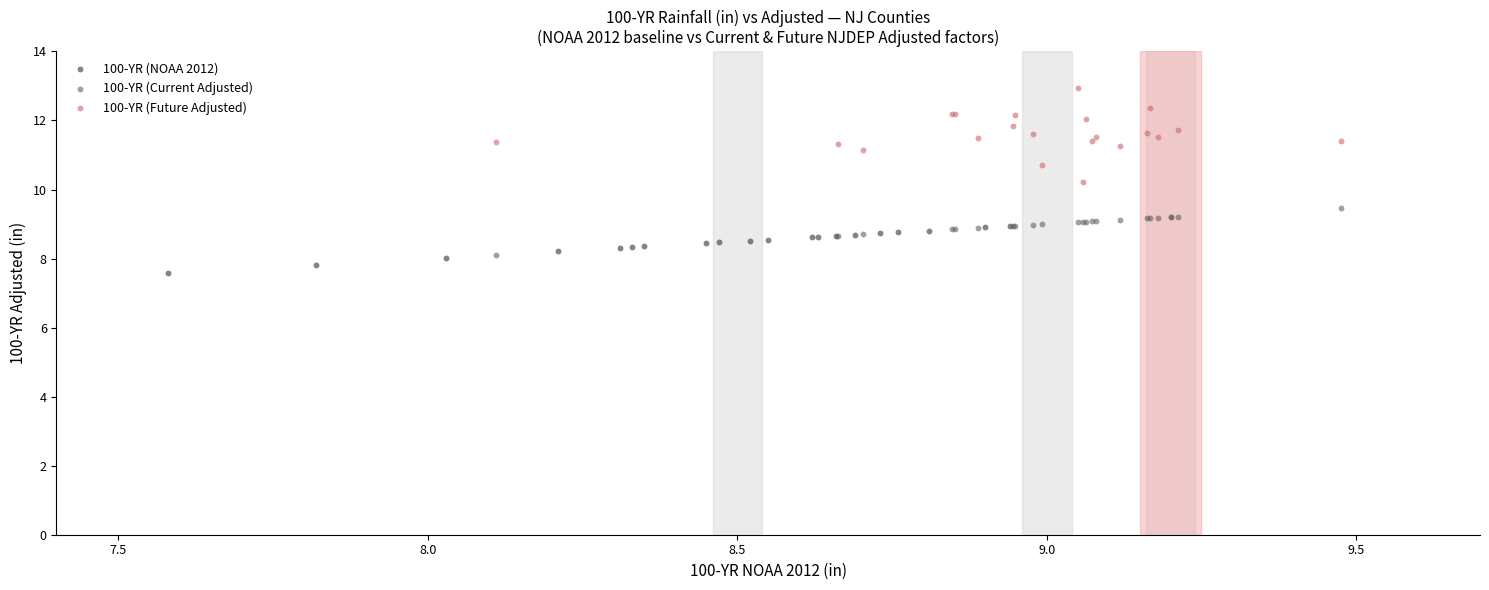

What are all the series names shown in the legend?

100-YR (NOAA 2012), 100-YR (Current Adjusted), 100-YR (Future Adjusted)